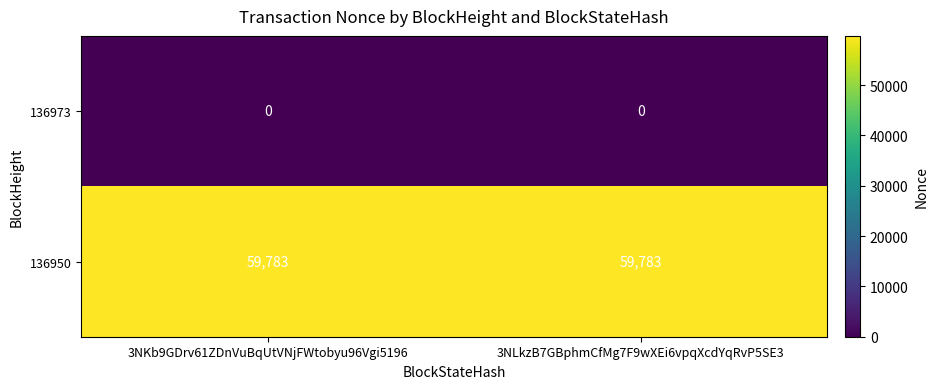

Reading left to right, transcribe all the data shown in this chart.

136973: 3NKb9GDrv61ZDnVuBqUtVNjFWtobyu96Vgi5196=0	3NLkzB7GBphmCfMg7F9wXEi6vpqXcdYqRvP5SE3=0
136950: 3NKb9GDrv61ZDnVuBqUtVNjFWtobyu96Vgi5196=59783	3NLkzB7GBphmCfMg7F9wXEi6vpqXcdYqRvP5SE3=59783